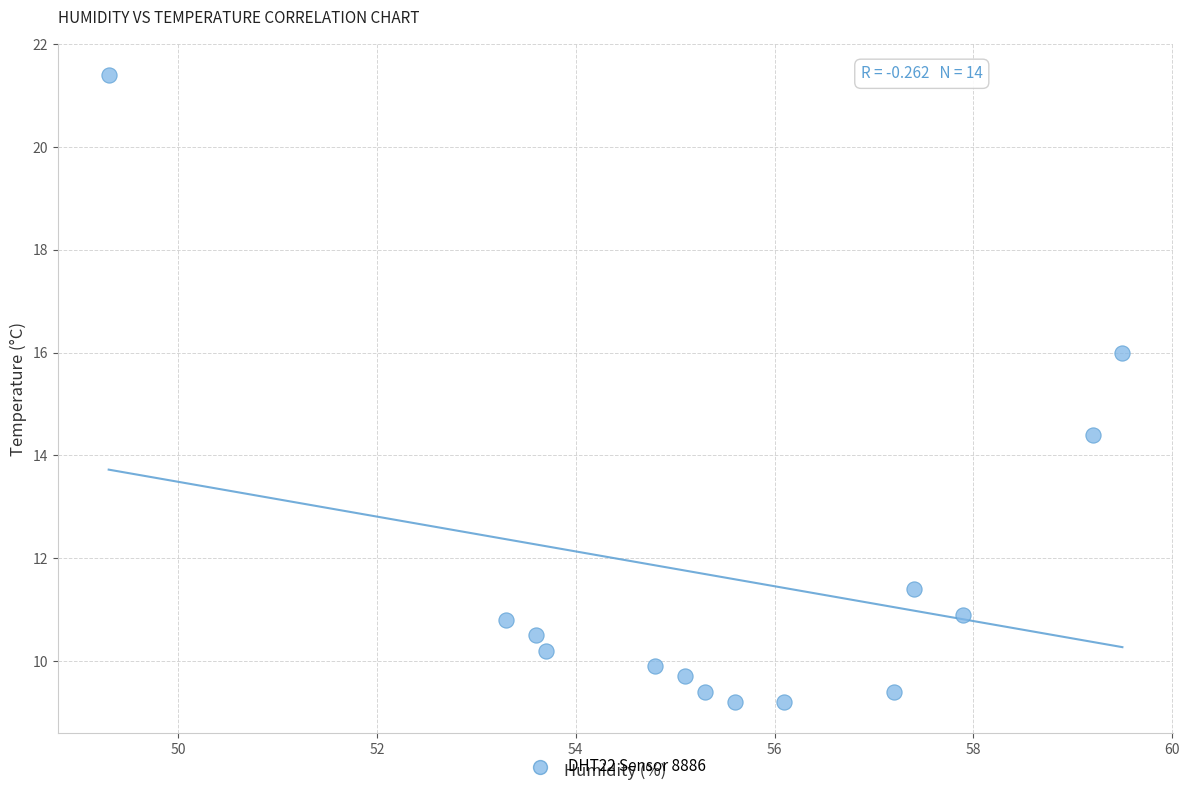

What Y value in the scatter plot is closest to 15?

14.4